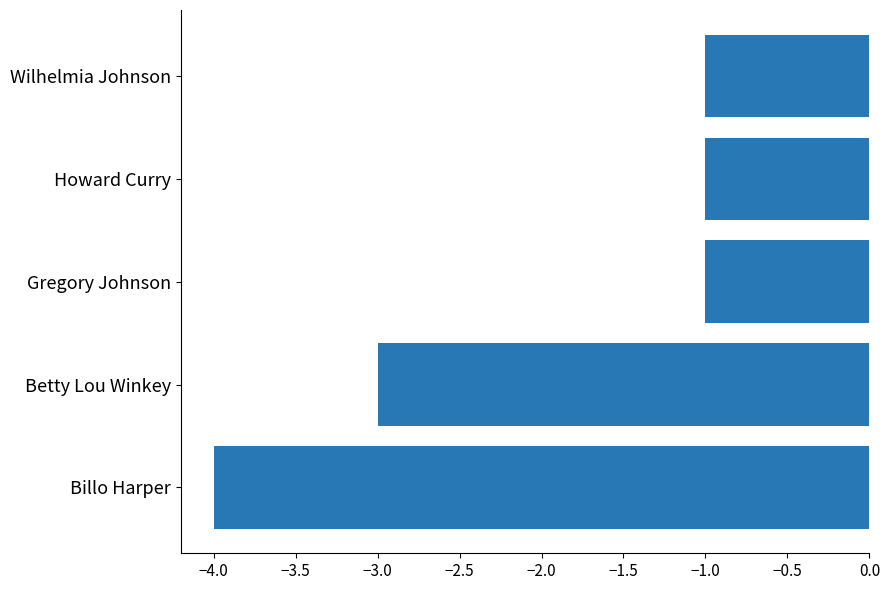

Is it true that the value at Billo Harper is -4?

True